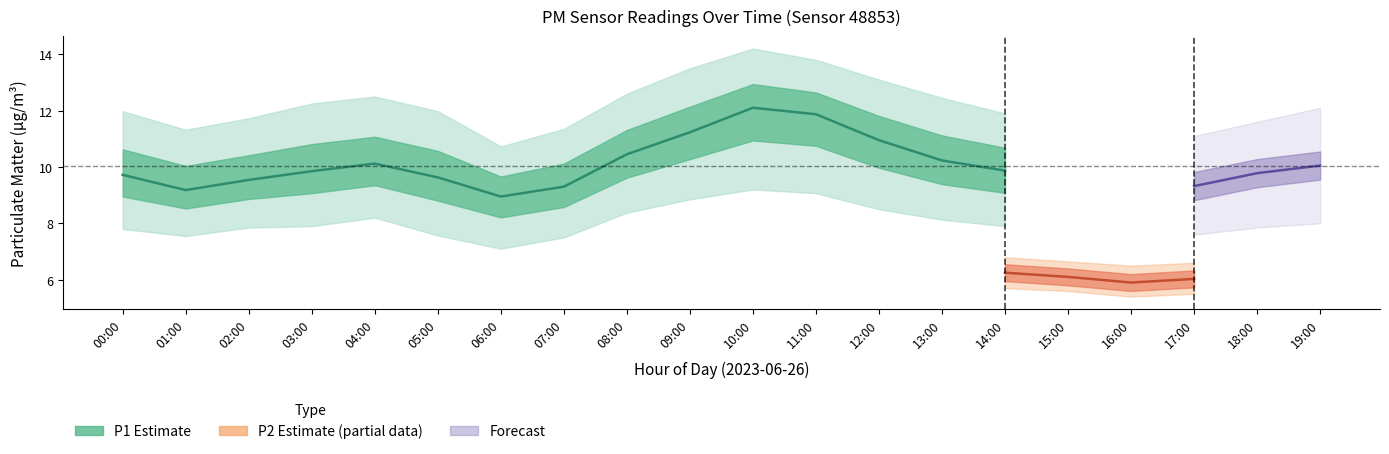

How many lines are shown in the chart?

6